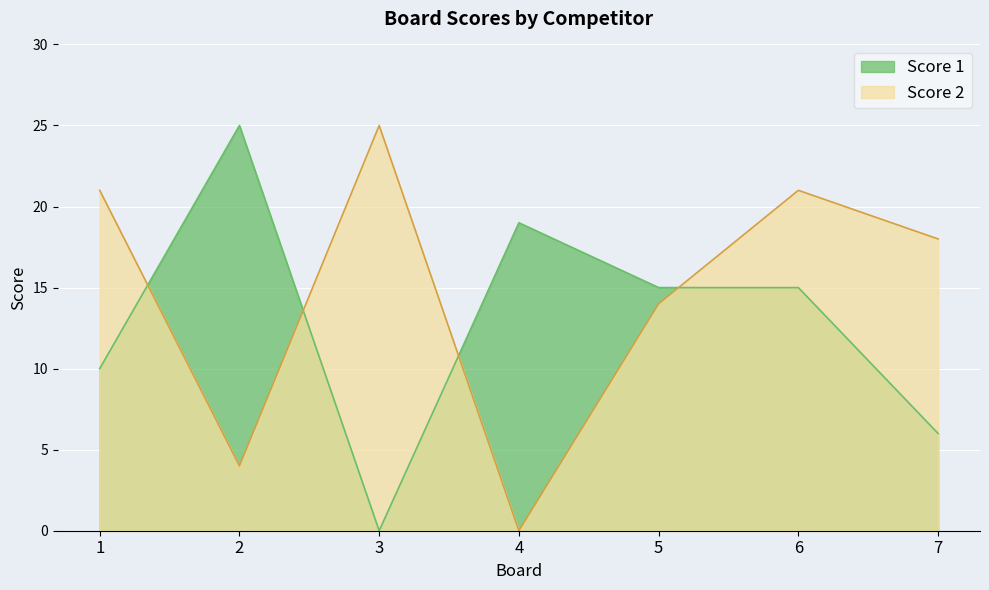

What is the difference between the Score 2 values at 7 and 2?

14